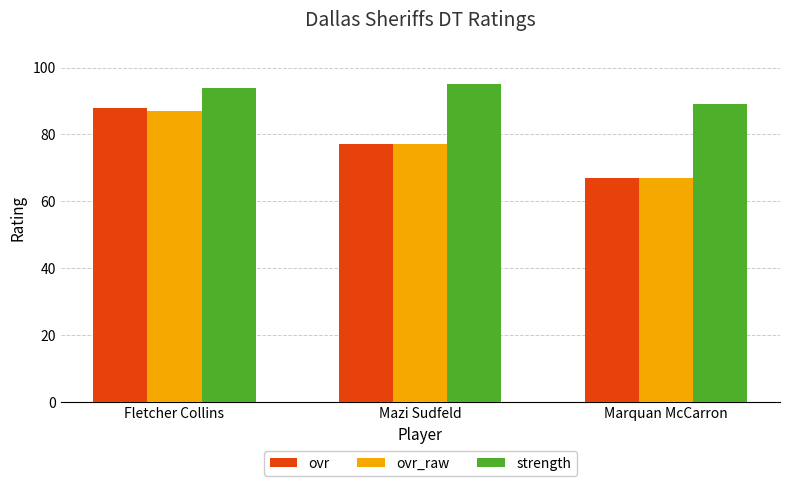

The value of ovr at Marquan McCarron is 67. True or false?

True